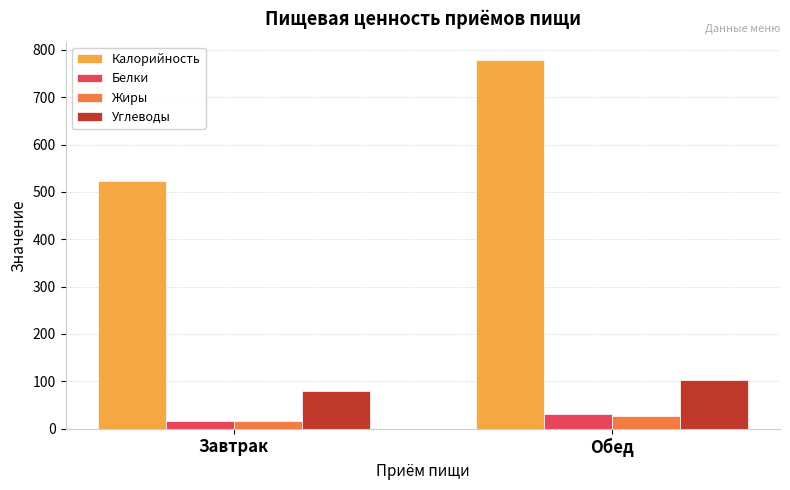

Where does the Калорийность series first go above 777?

Обед